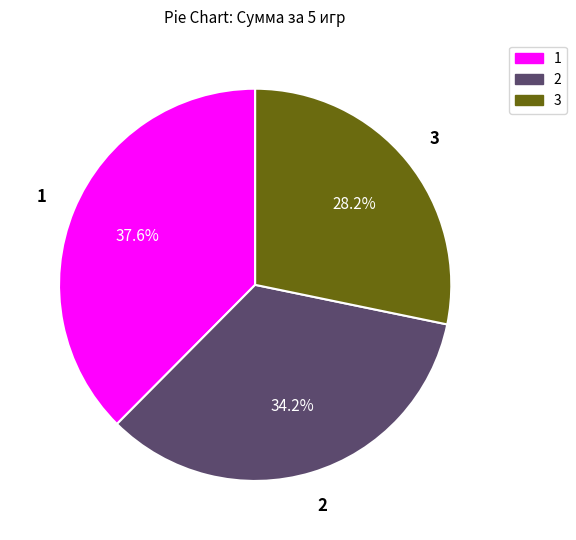

Is there any slice that represents more than half of the pie?

No